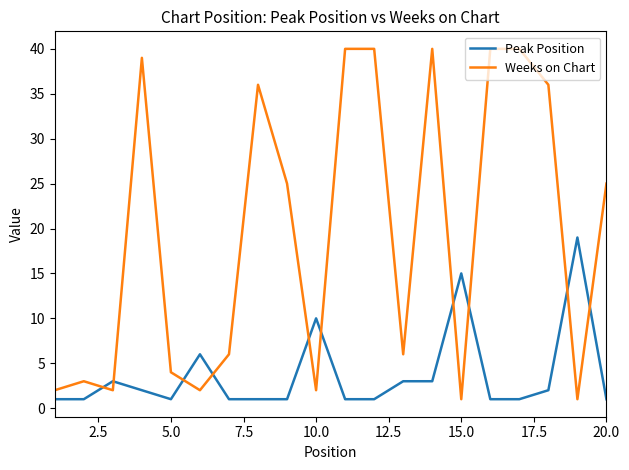

What is the maximum value shown in the chart?

40